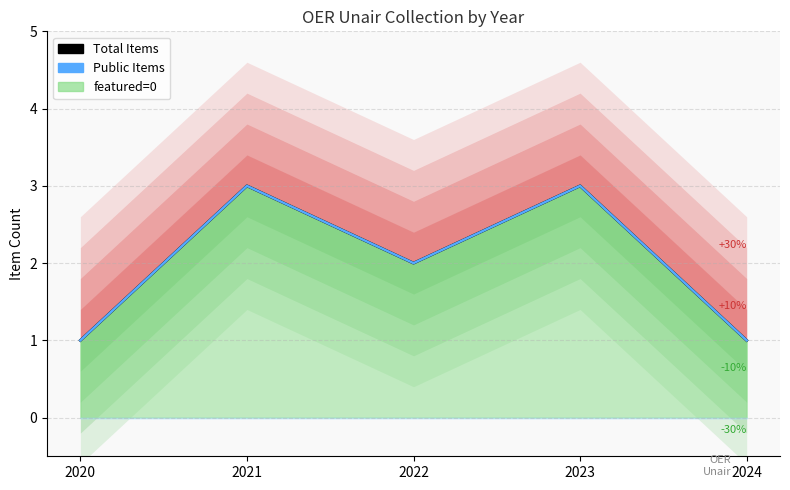

Reading left to right, extract all data points from this chart.

Total Items: 1	3	2	3	1
Public Items: 1	3	2	3	1